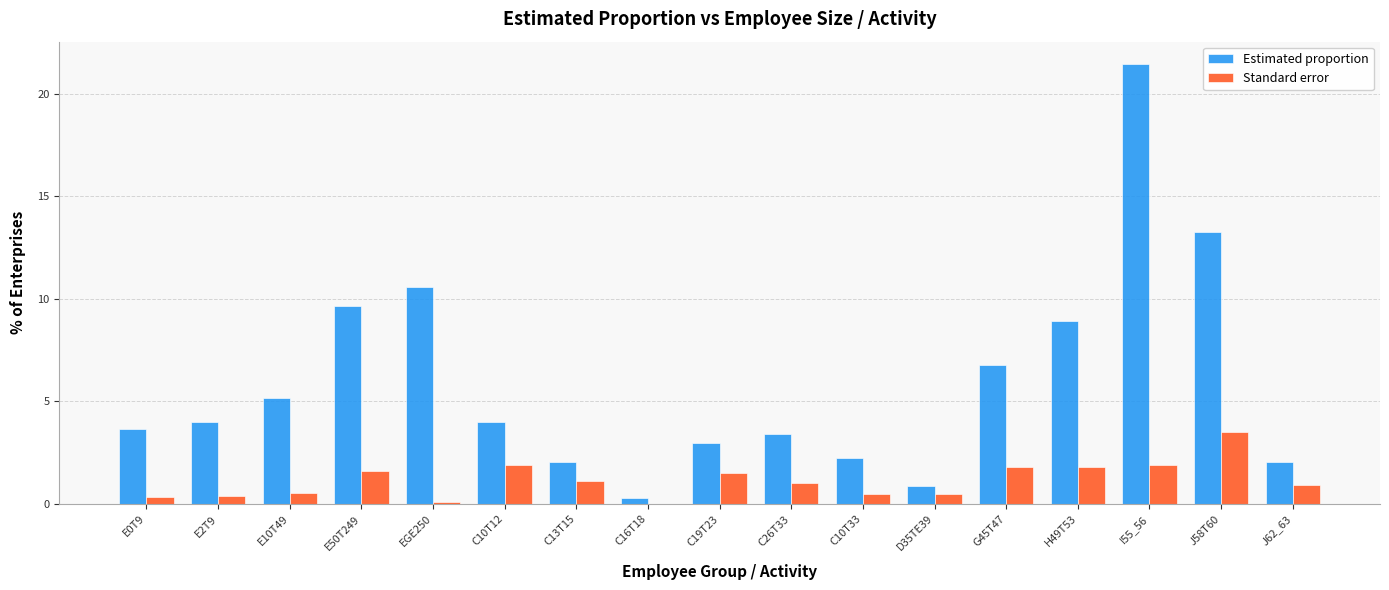

The value of Standard error at G45T47 is 1.0. True or false?

False